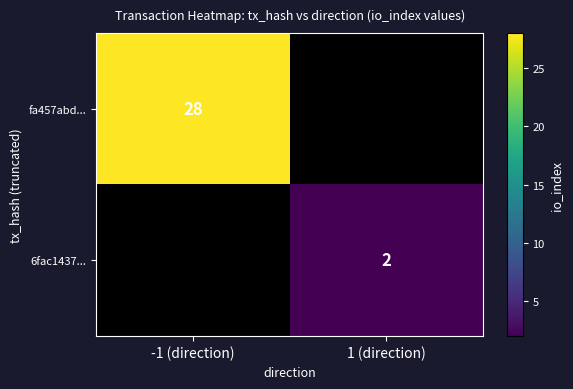

The value of fa457abd... at -1 (direction) is 28. True or false?

True